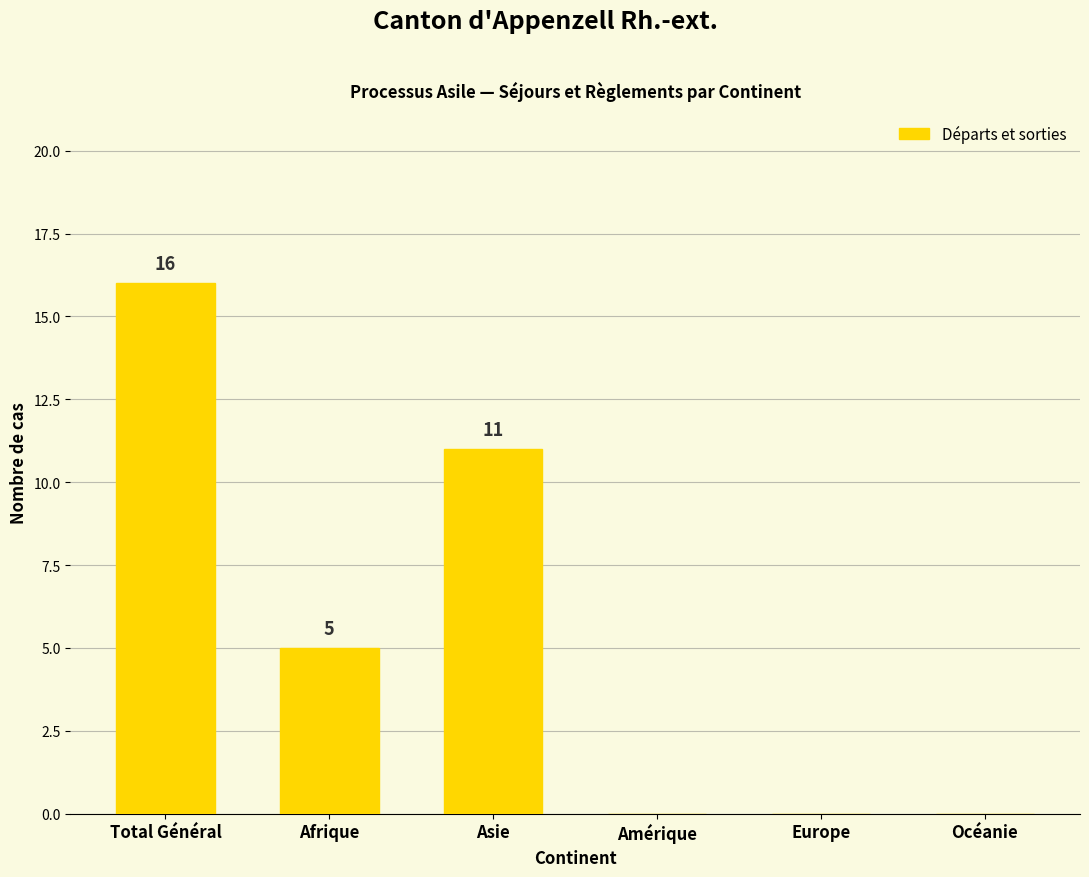

What is the sum of all values?

32